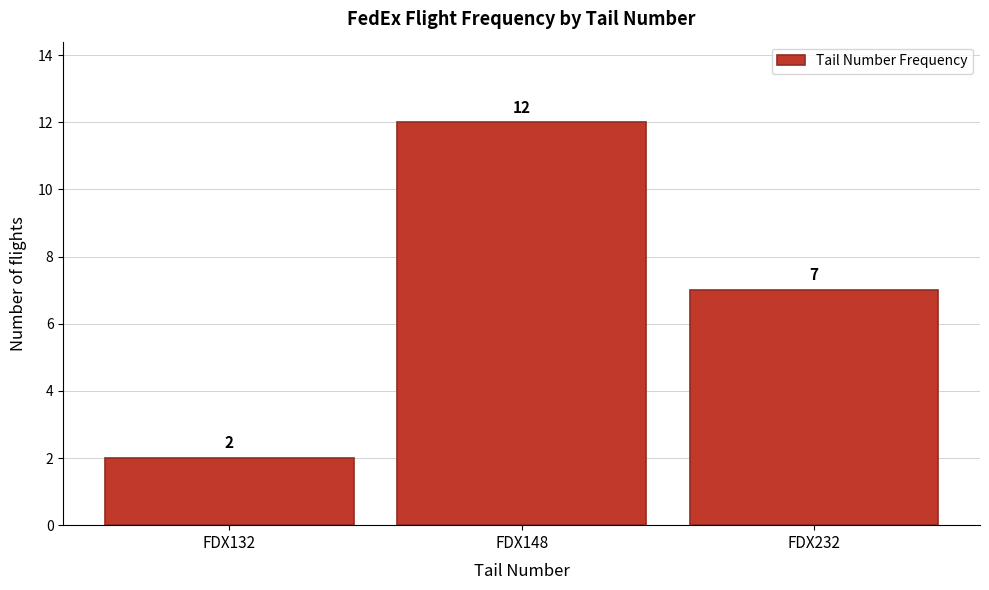

Reading right to left, extract all data points from this chart.

7	12	2